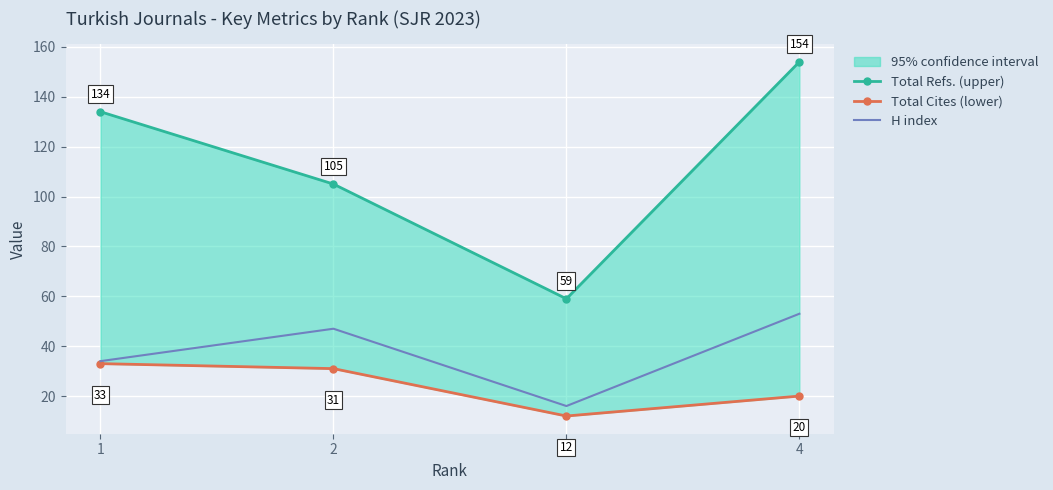

How many data points in Total Cites (lower) are less than 31?

2